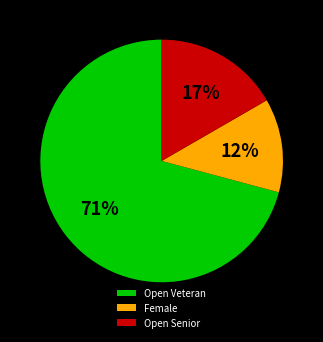

Between Female and Open Senior, which is larger?

Open Senior